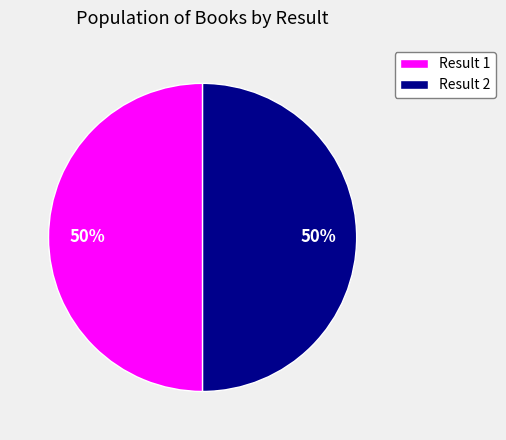

Is the sum of Result 1 and Result 2 greater than half?

Yes